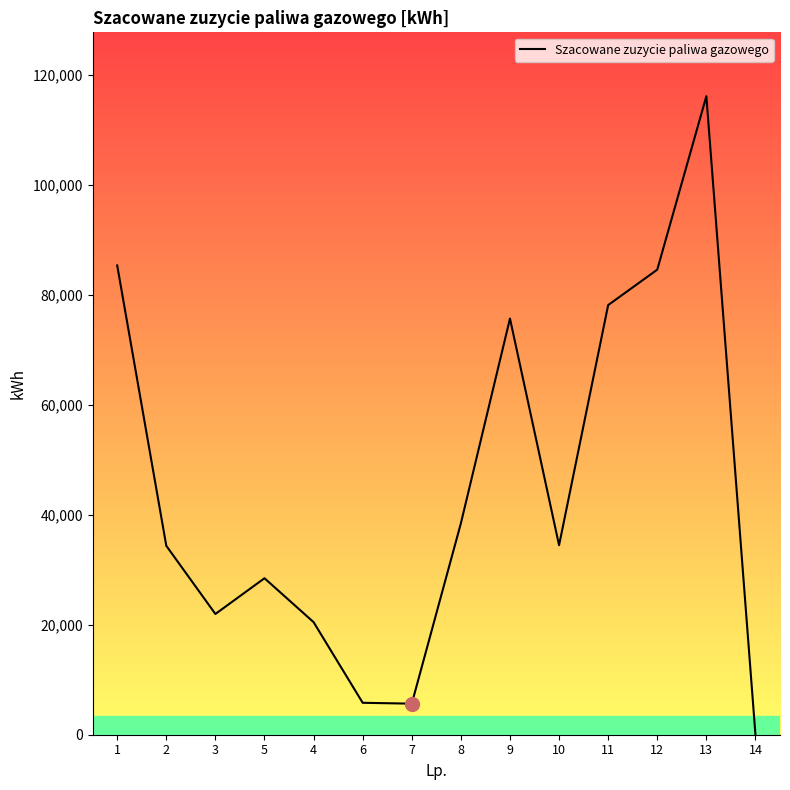

Is it true that the value at 13 is 116095?

True